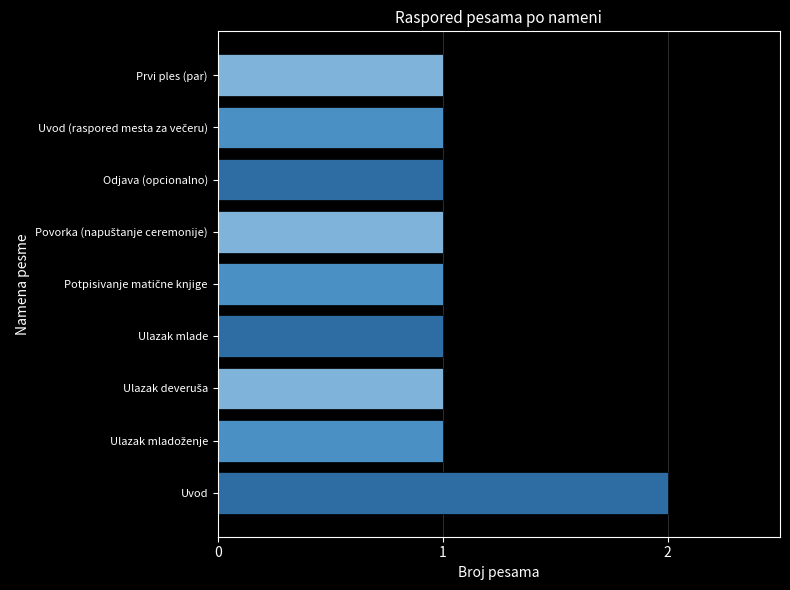

Which has a higher value, Odjava (opcionalno) or Uvod?

Uvod